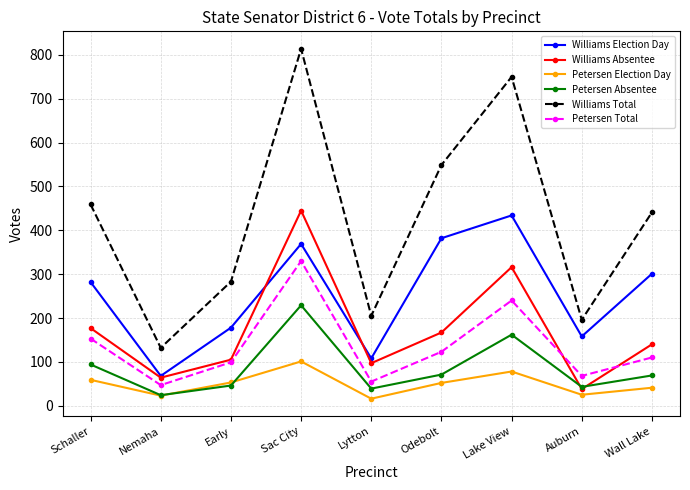

Between Nemaha and Auburn, which series saw the biggest shift?

Williams Election Day